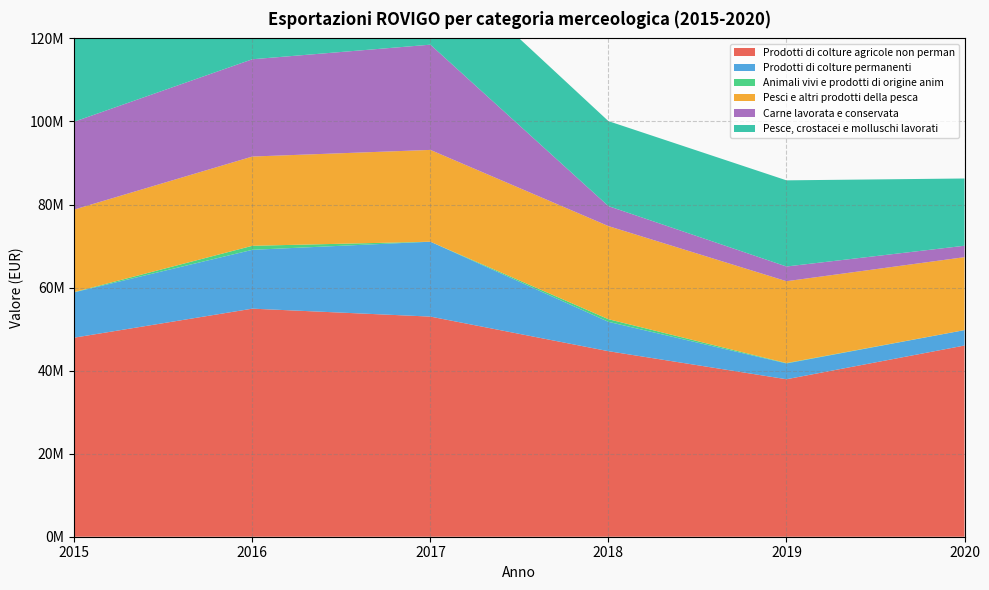

Reading right to left, list all the values displayed in this chart.

Prodotti di colture agricole non perman: 46041209	37926067	44679719	53009325	54920401	47941570
Prodotti di colture permanenti: 3713601	3805246	7068043	18031851	14169797	10925904
Animali vivi e prodotti di origine anim: 5226	91516	633947	1284	970207	51811
Pesci e altri prodotti della pesca: 17561673	19706750	22420447	22106253	21493788	19874143
Carne lavorata e conservata: 2748466	3544011	4810418	25342110	23426342	21157801
Pesce, crostacei e molluschi lavorati: 16195492	20746787	20465182	21367178	22459577	23975437